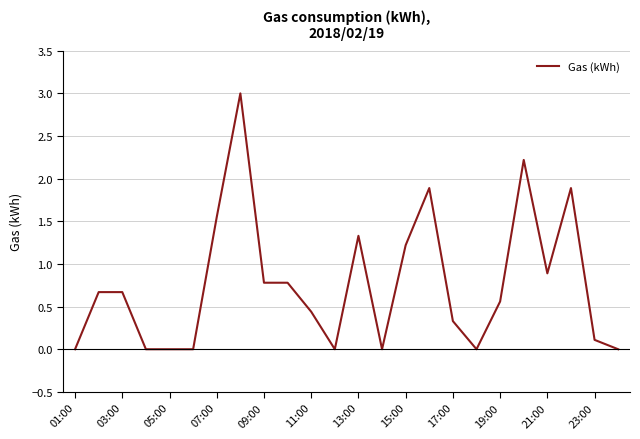

How many distinct data groups are displayed?

1